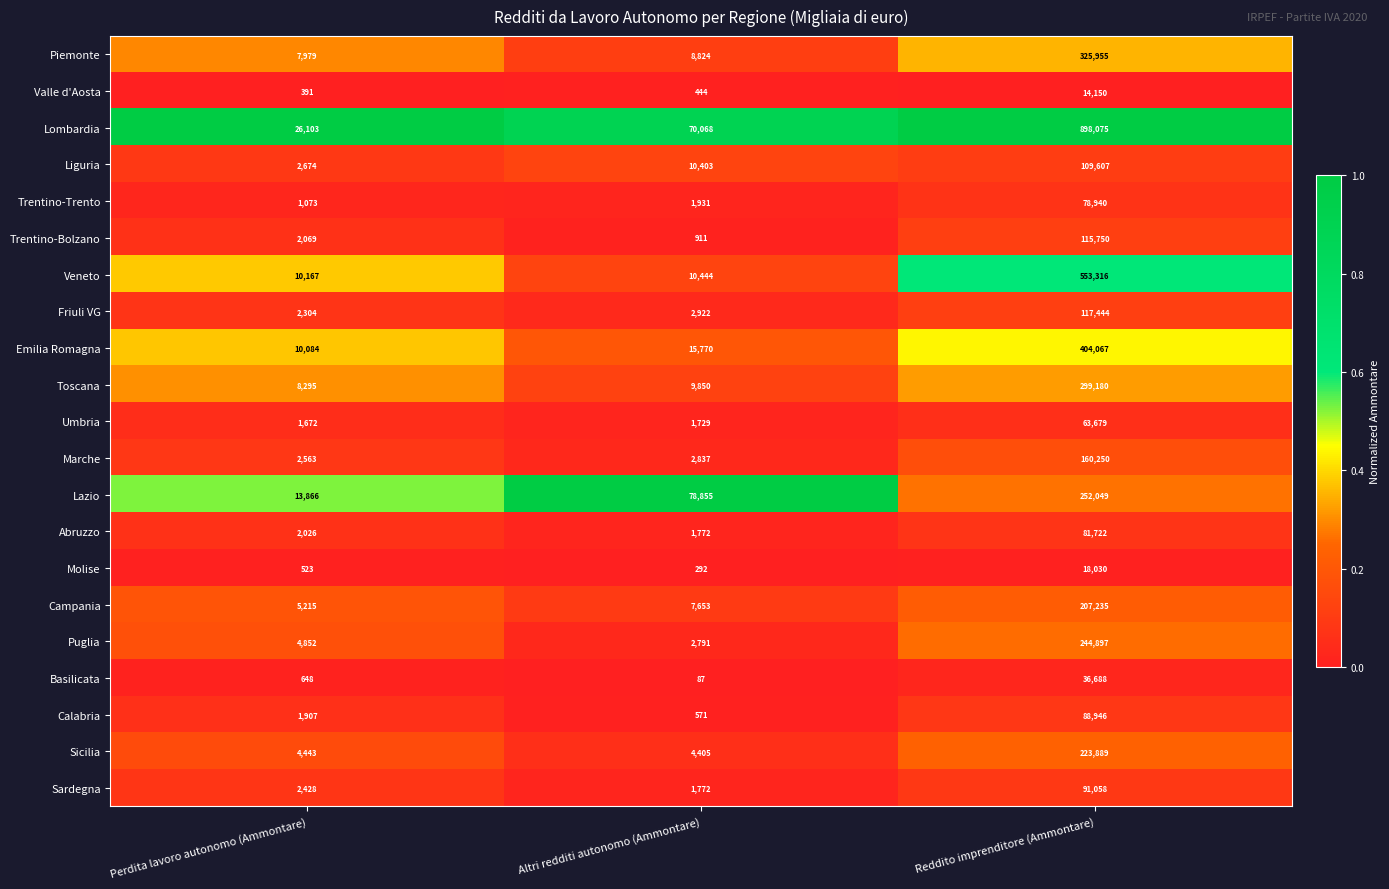

What is the total value across all series at Altri redditi autonomo (Ammontare)?

234331